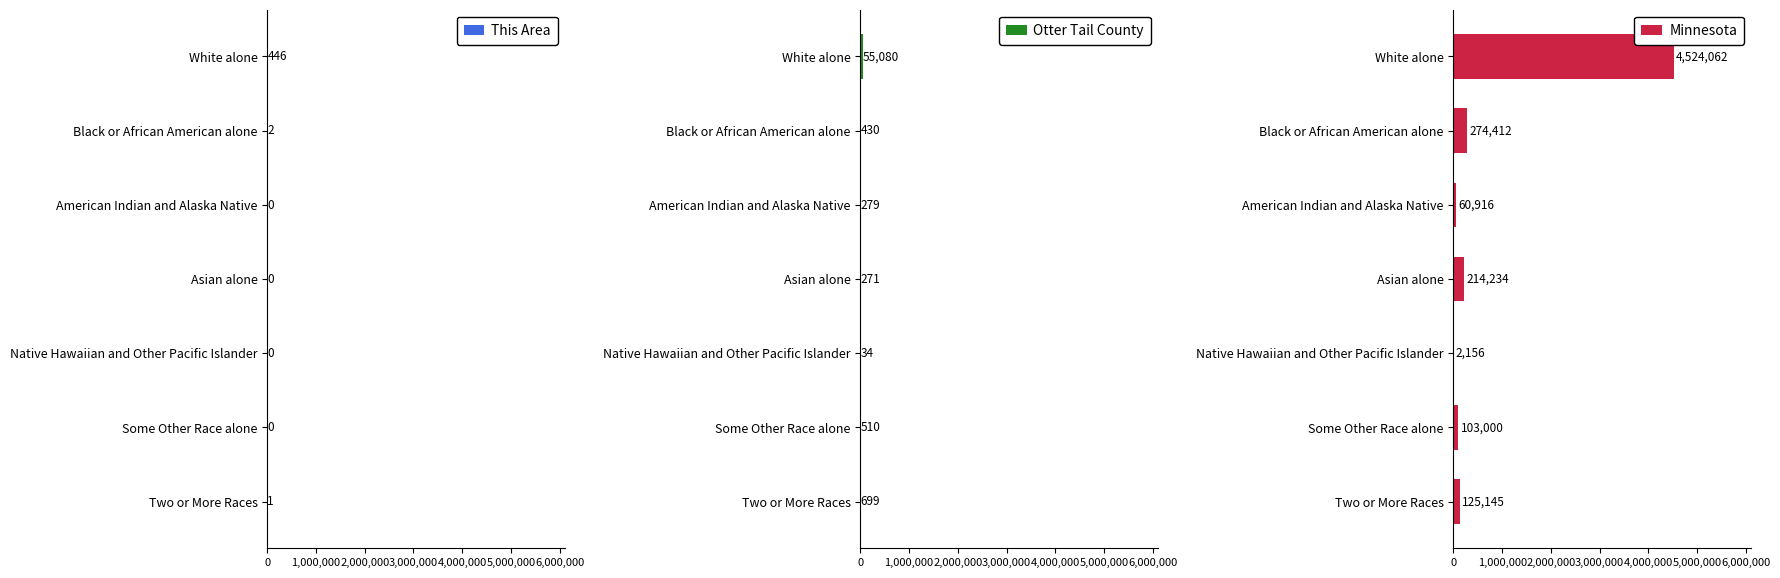

Are the bars horizontal?

Yes